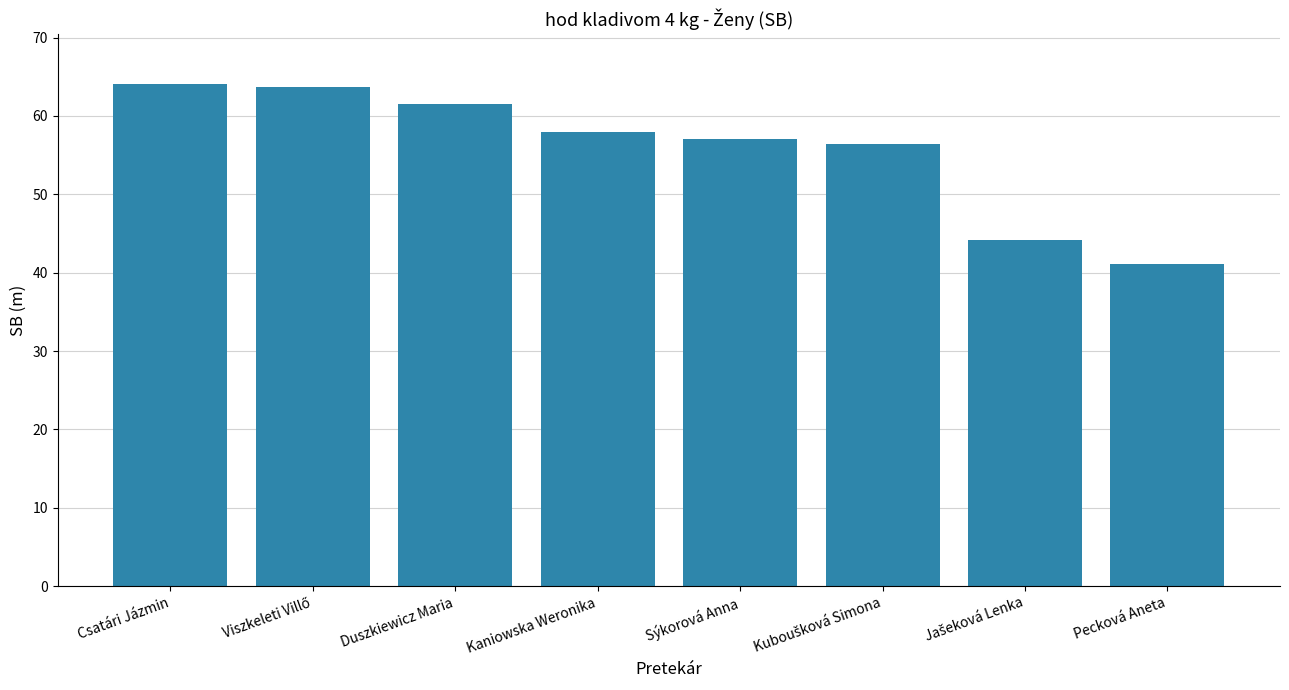

Reading left to right, extract all data points from this chart.

64.0	63.7	61.5	58.0	57.0	56.4	44.2	41.1